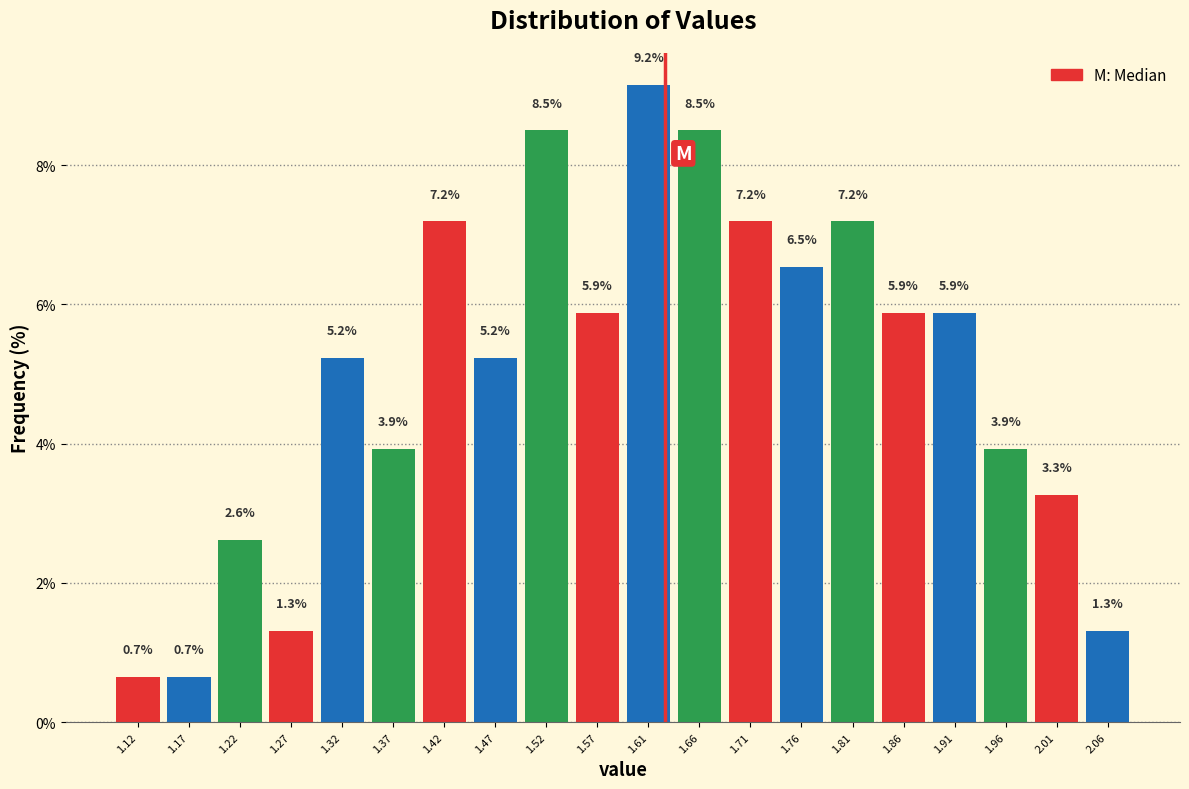

Over which range of the x-axis is the bar tallest?

1.590 to 1.639